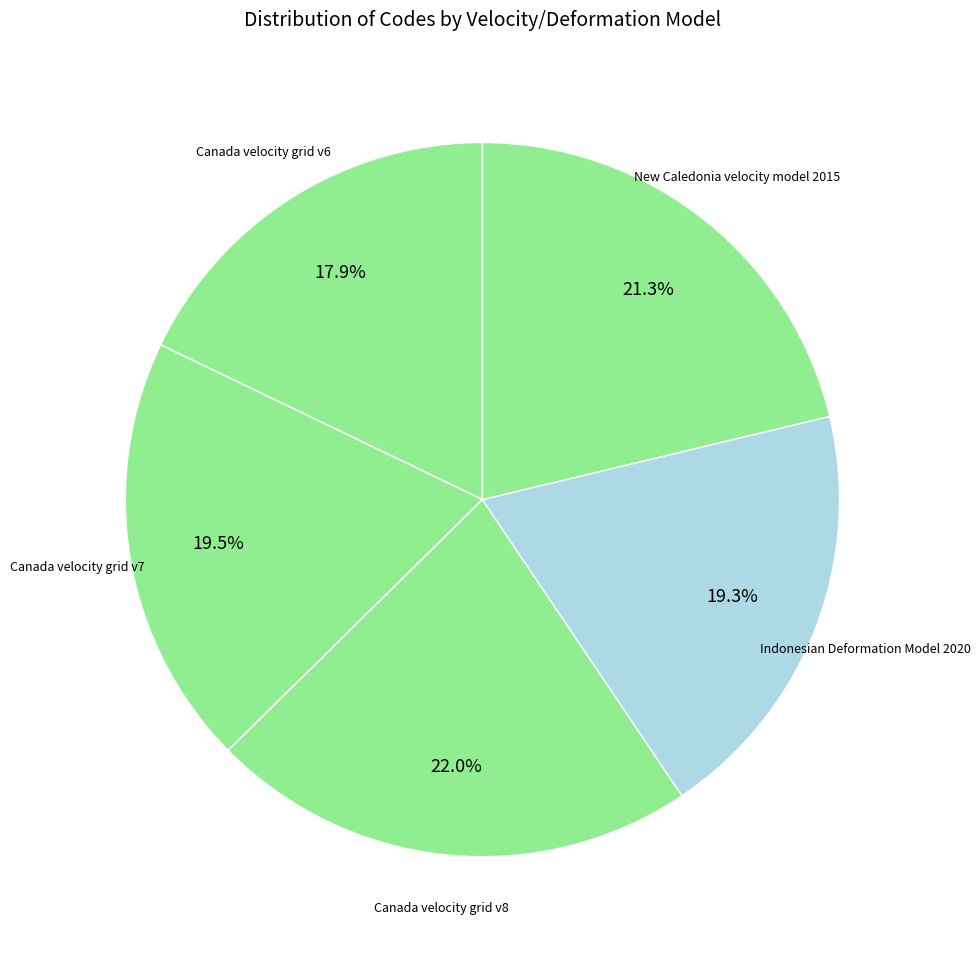

The Indonesian Deformation Model 2020 slice represents 19% of the pie. True or false?

True